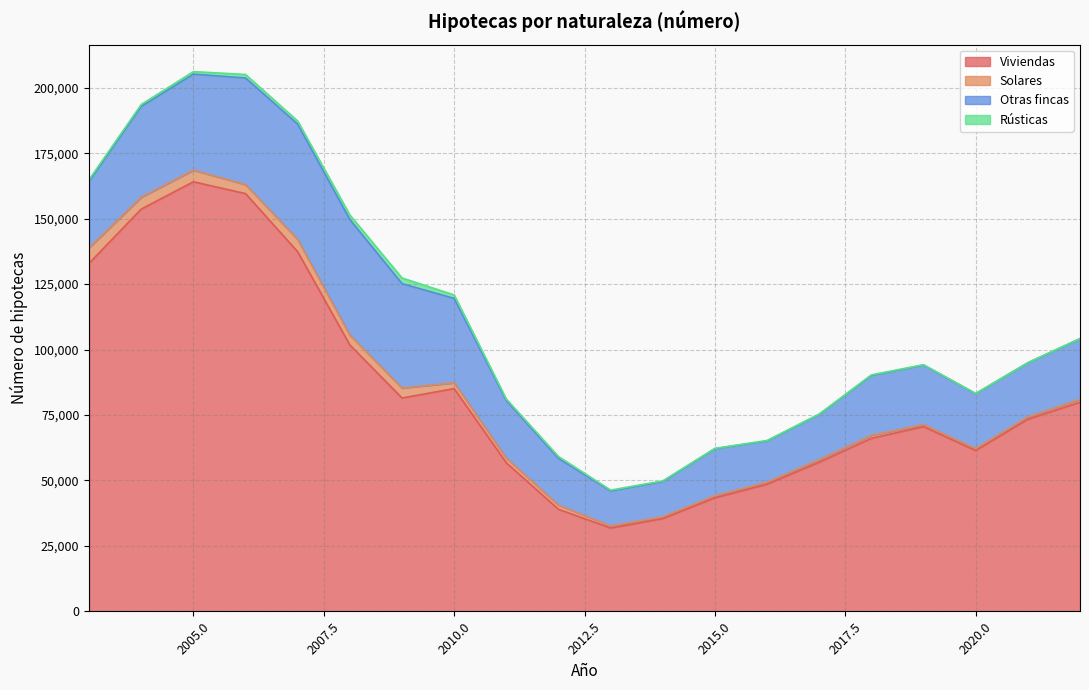

True or false: Otras fincas and Rústicas intersect in this chart.

False